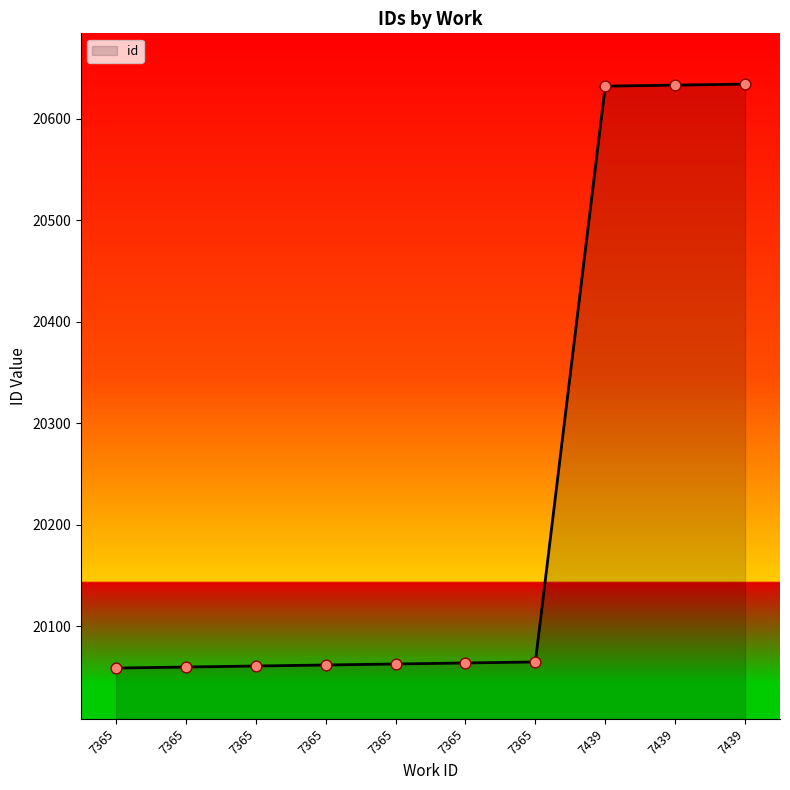

Does the chart have visible grid lines?

No